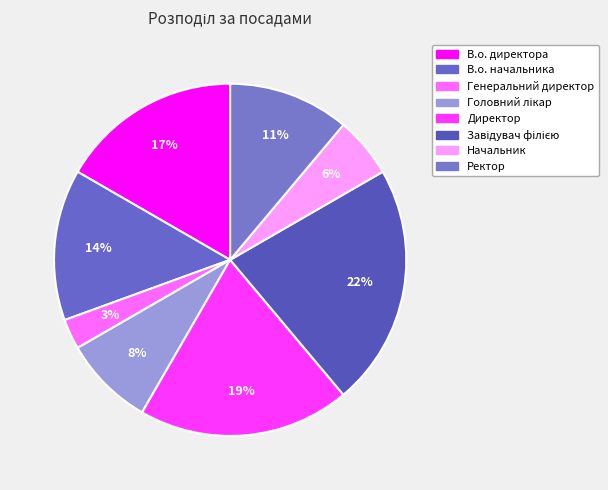

Does any single category account for the majority?

No